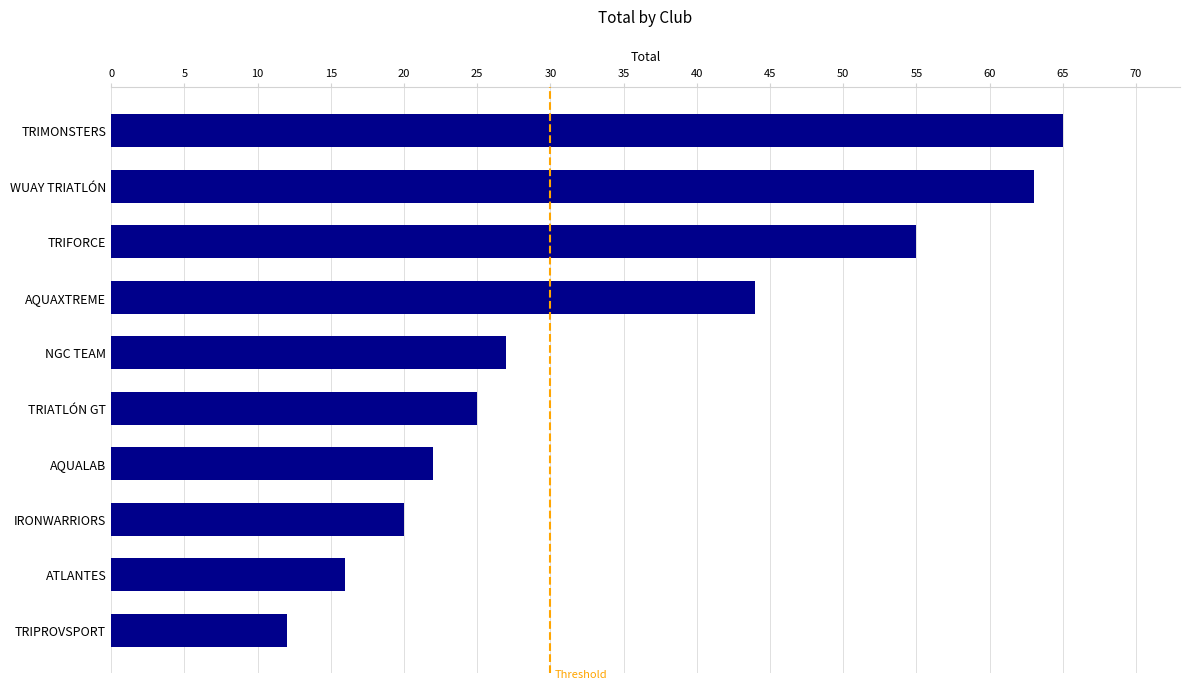

Does the chart contain any negative values?

No